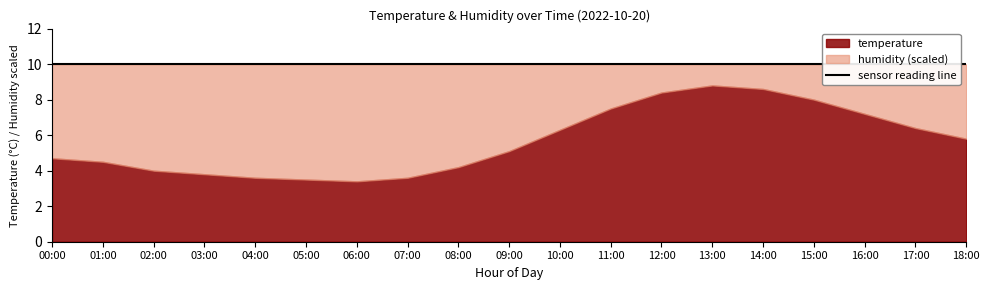

What is the minimum value for humidity?

99.9